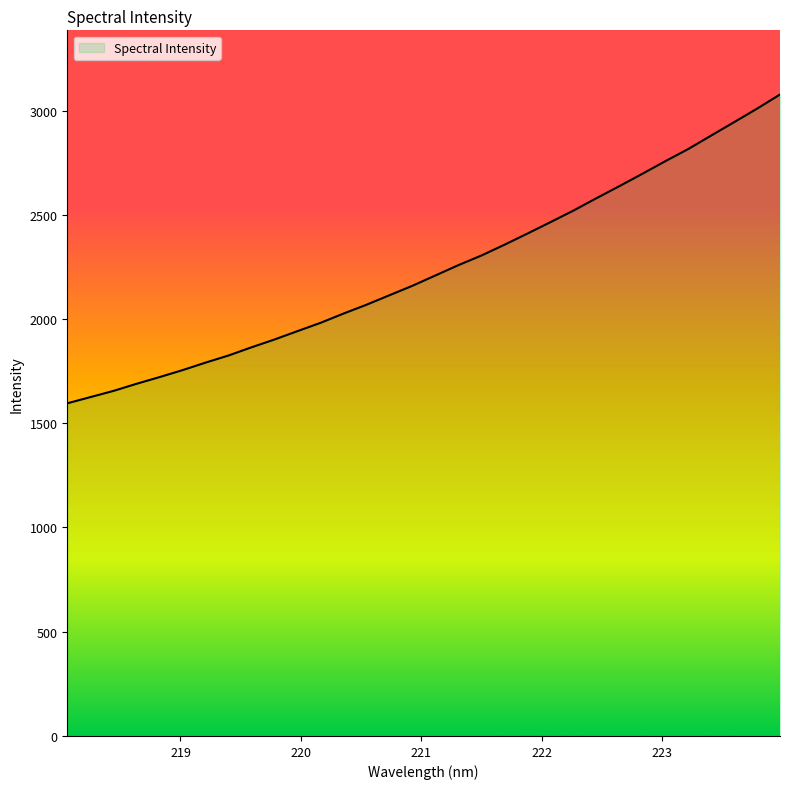

What is the difference between the maximum and minimum values?

1481.3